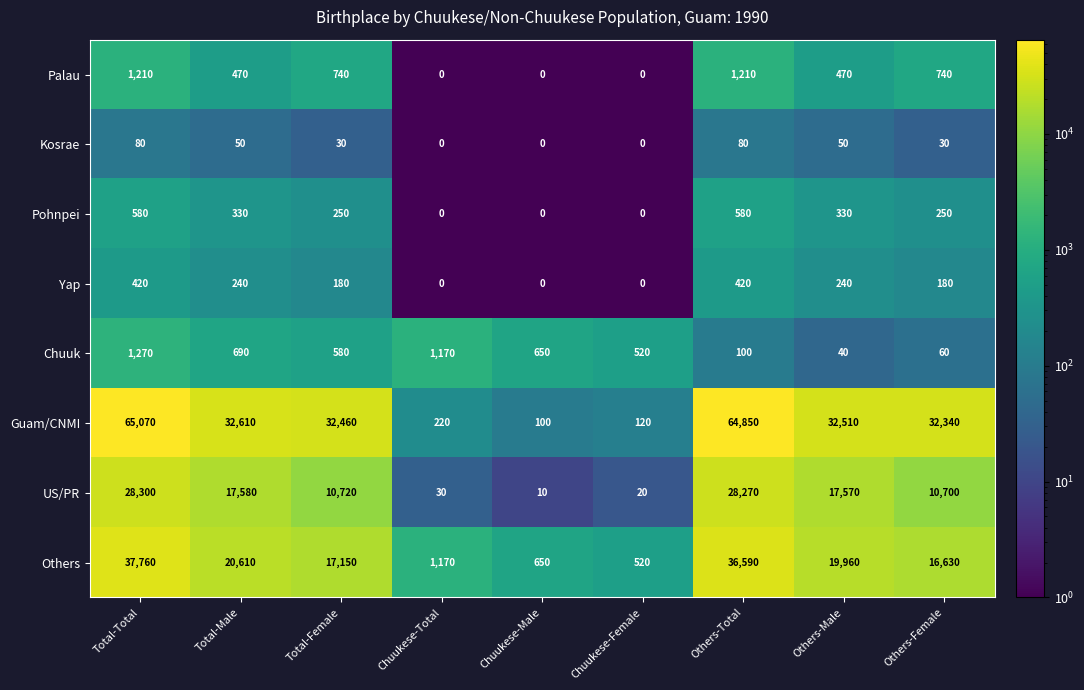

What is the difference between the second highest and minimum values in the US/PR series?

28260